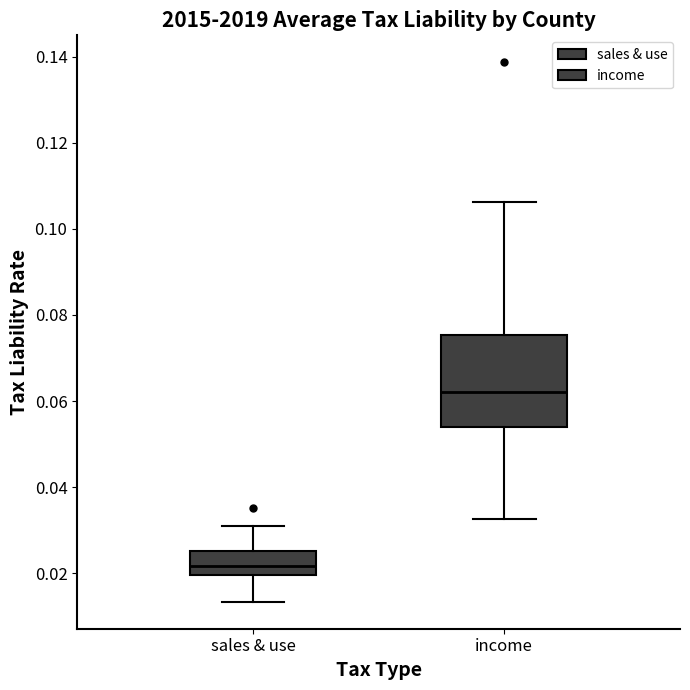

Reading left to right, read every box against the y-axis: the position of its median line, the range the box covers, and the ends of its whiskers. The values are not printed on the chart, so give them approximately, as read against the axis.

sales & use: median 0.022, box 0.020 to 0.026, whiskers 0.014 to 0.032
income: median 0.062, box 0.054 to 0.076, whiskers 0.032 to 0.106